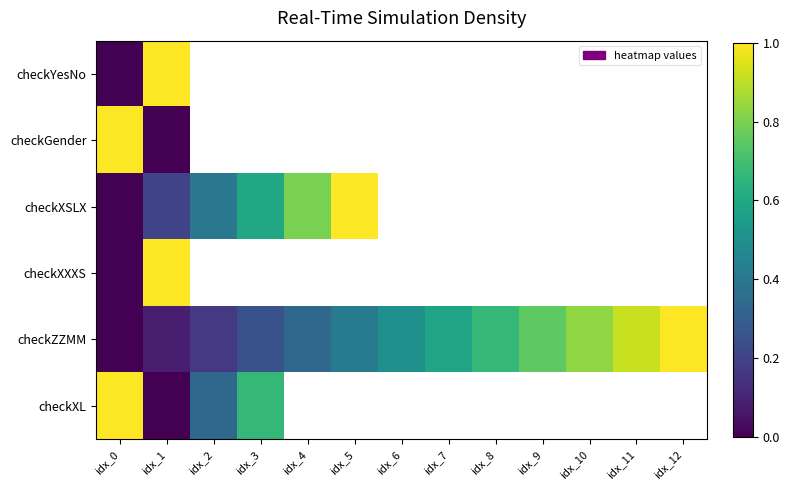

Which has a higher value, idx_6 or idx_9?

idx_9